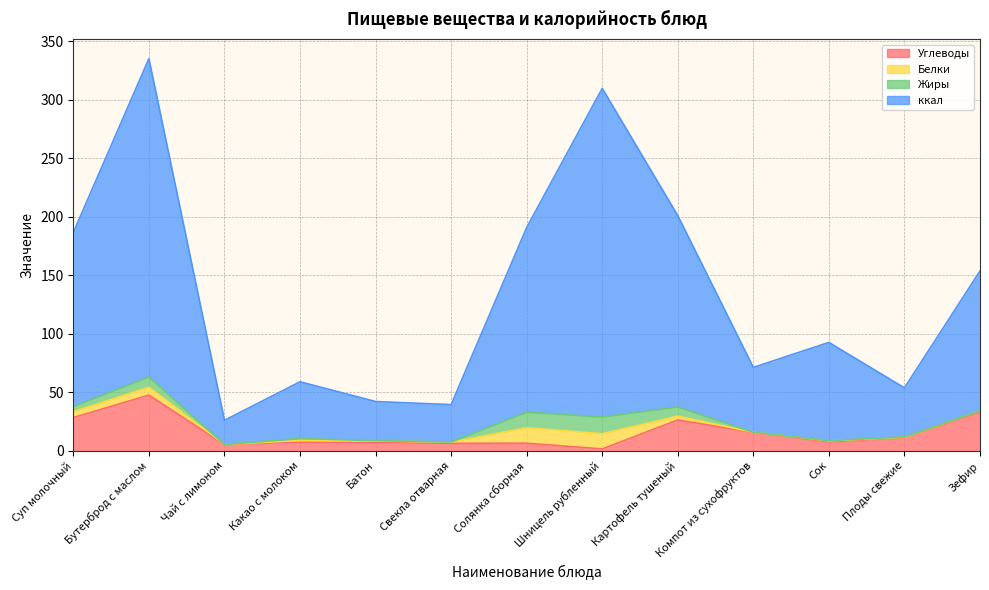

Where is Углеводы nearest to the value 24?

Картофель тушеный